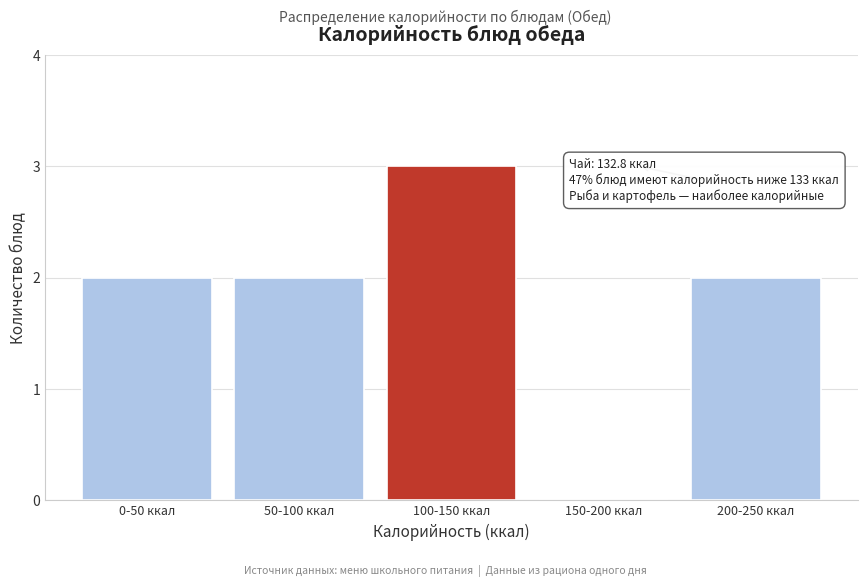

Reading right to left, what are all the values shown in this chart?

200-250 ккал=2	150-200 ккал=0	100-150 ккал=3	50-100 ккал=2	0-50 ккал=2